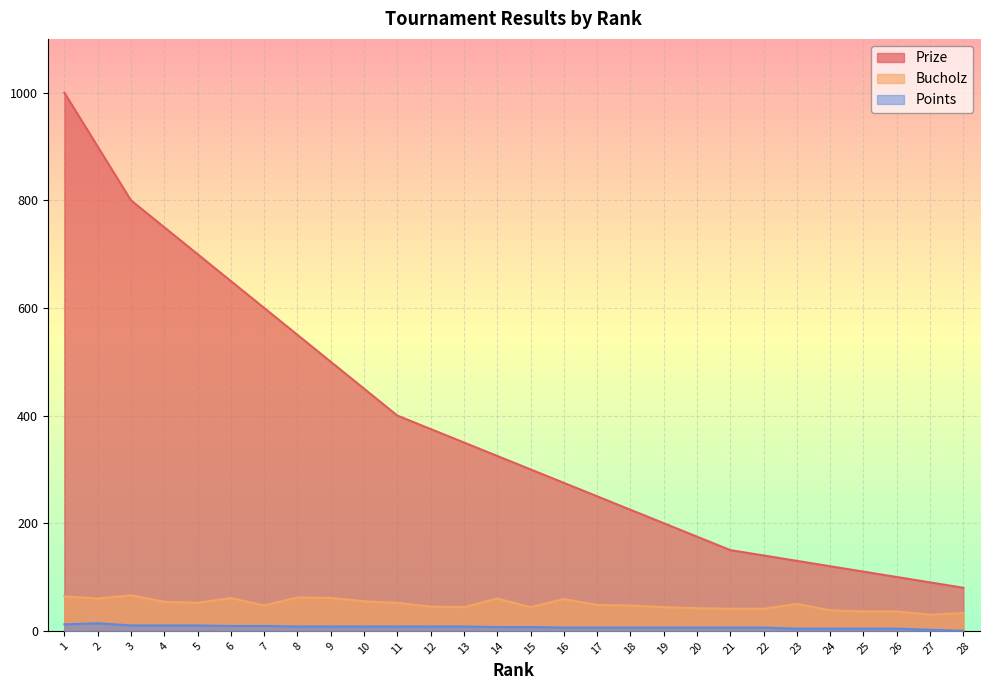

Which series changed the most between 10 and 11?

Prize